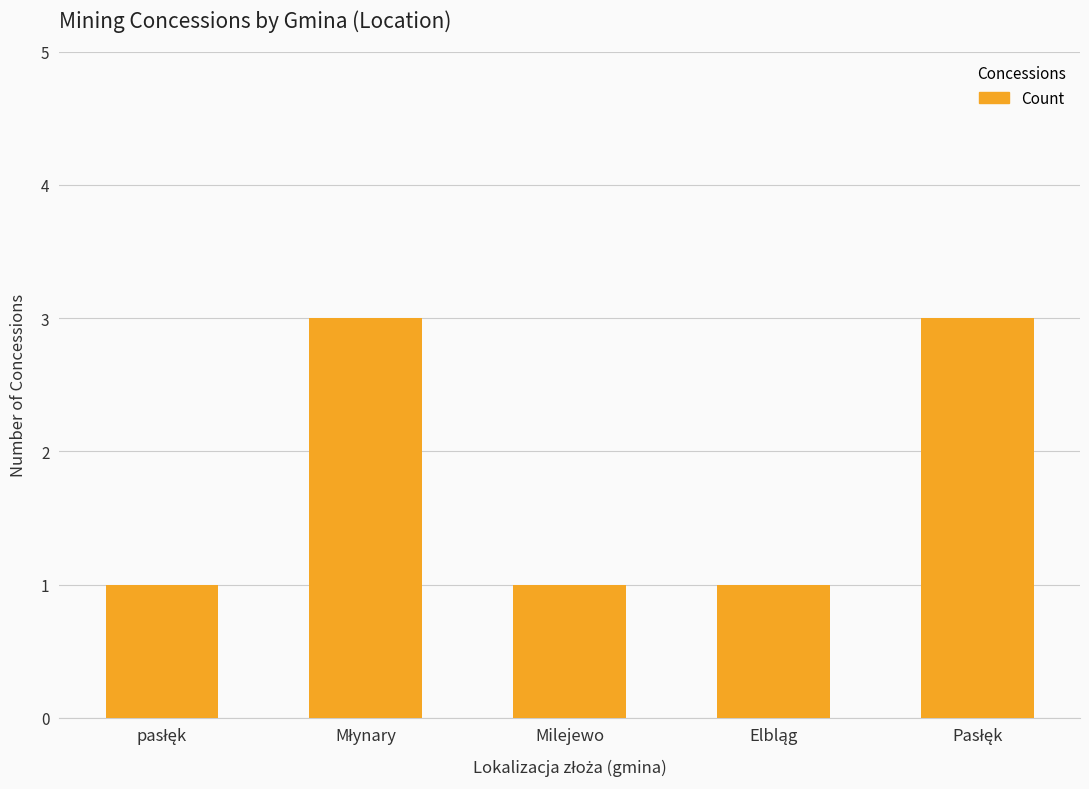

What is the value of the 3rd bar from the left?

1